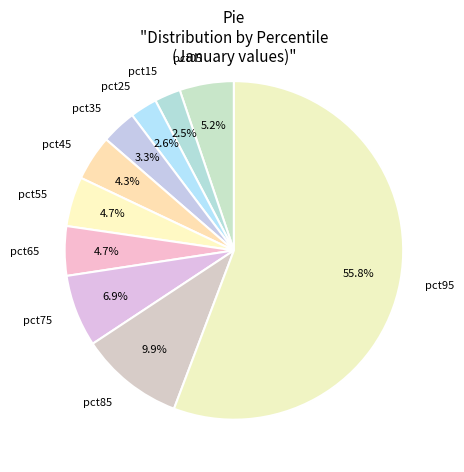

Combined, do pct05 and pct65 account for over 50%?

No